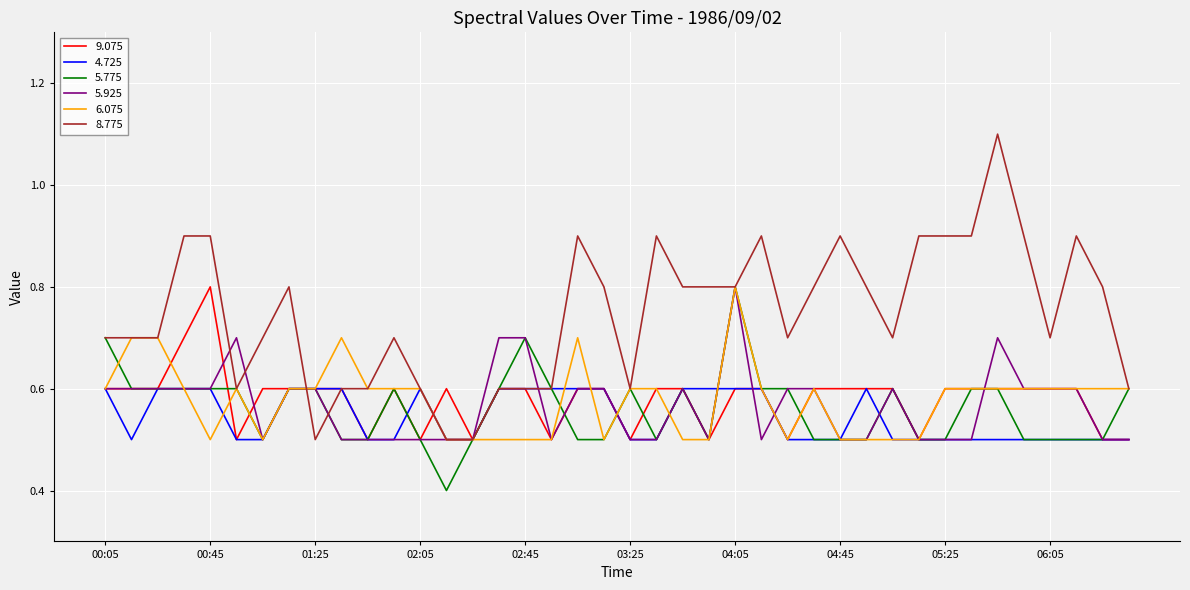

Which series has the largest total across all categories?

8.775